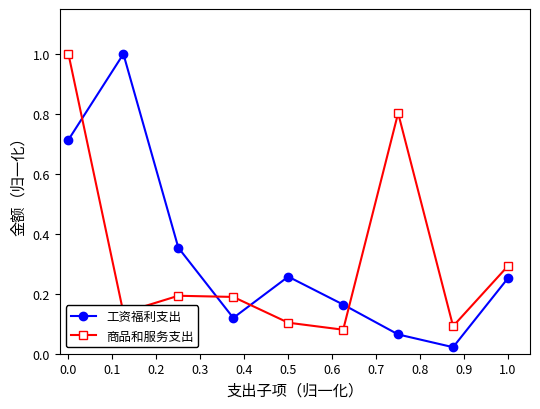

What is the maximum value for 工资福利支出?

1.0